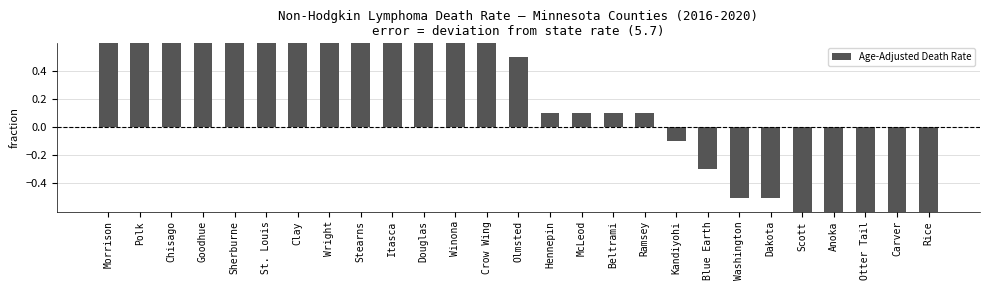

How many data points are less than 0?

9